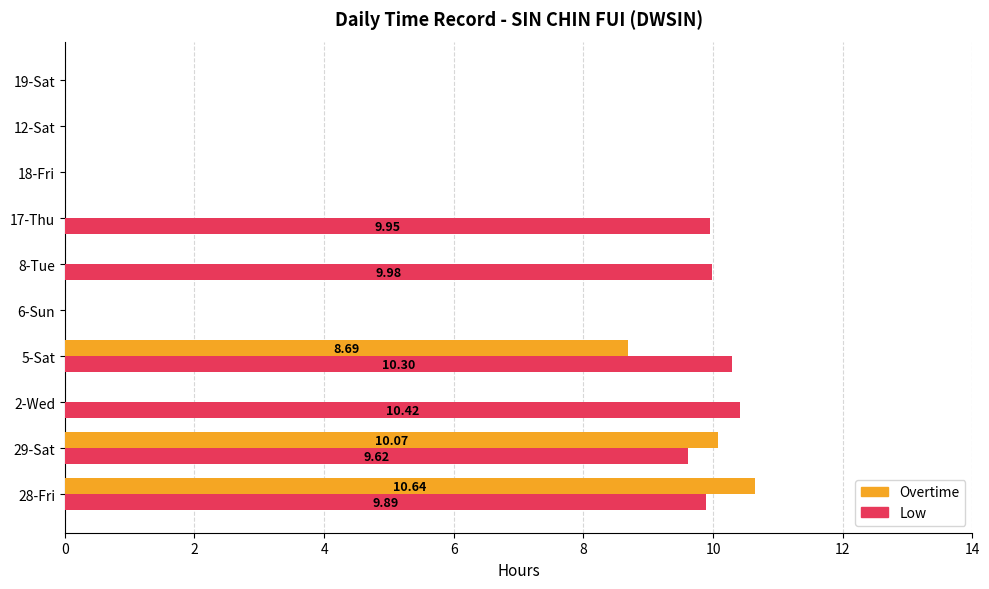

Is the value of Low at 28-Fri greater than the value of Overtime at 28-Fri?

No